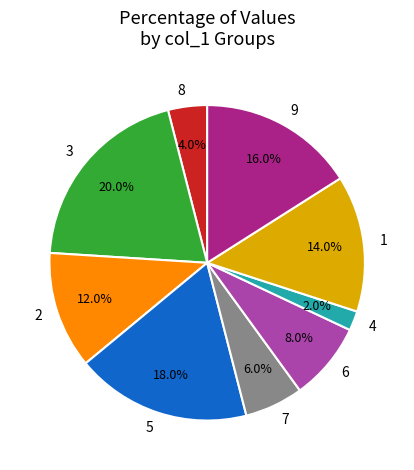

Does 9 represent more than half of the total?

No